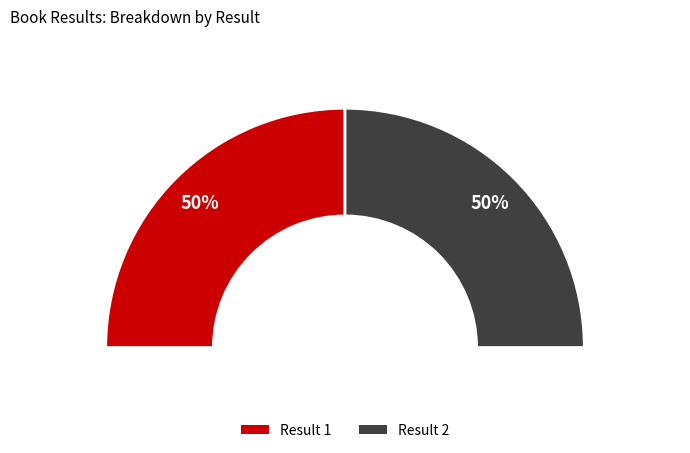

Rank the categories by value from lowest to highest.

2, 1